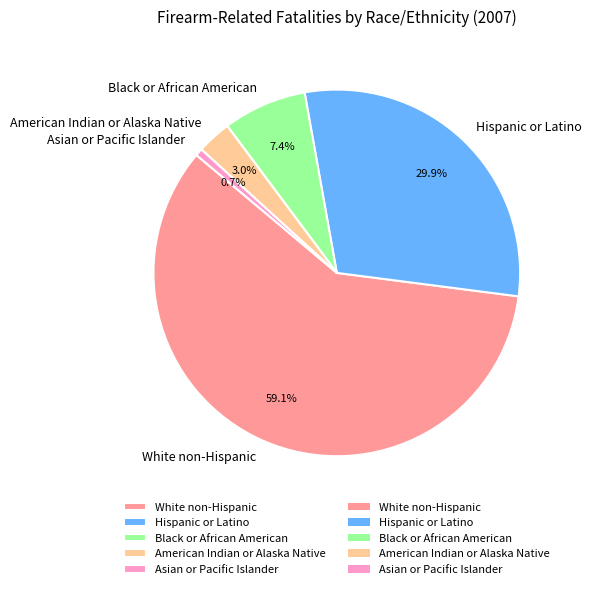

Is there a majority slice in this chart?

Yes